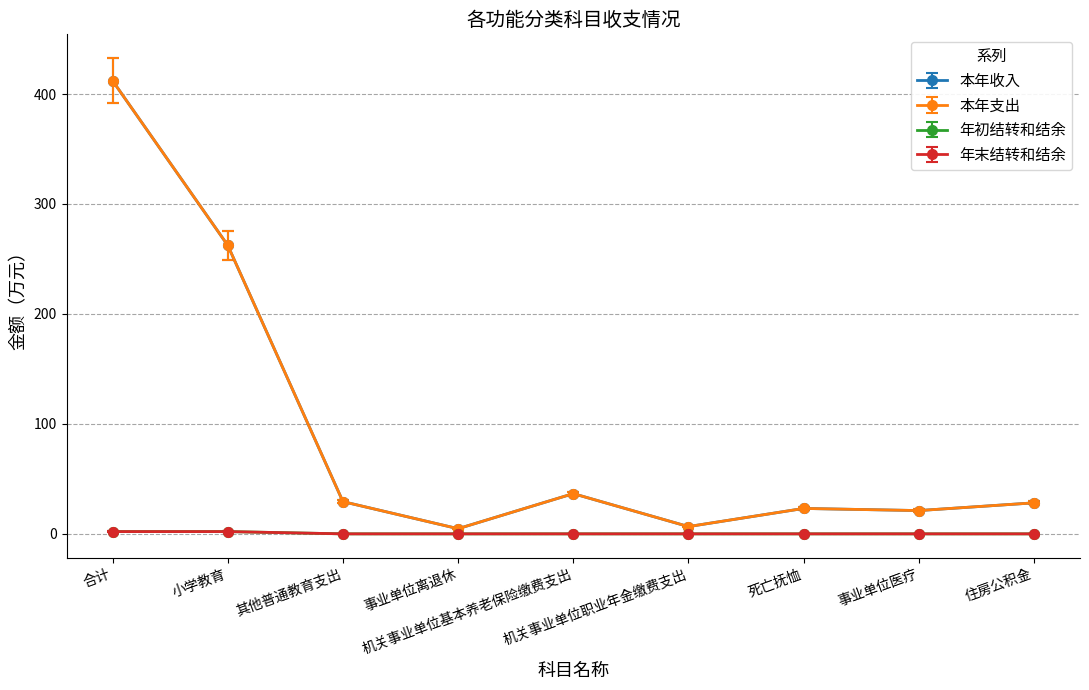

True or false: 年初结转和结余 and 本年支出 cross at least once.

False